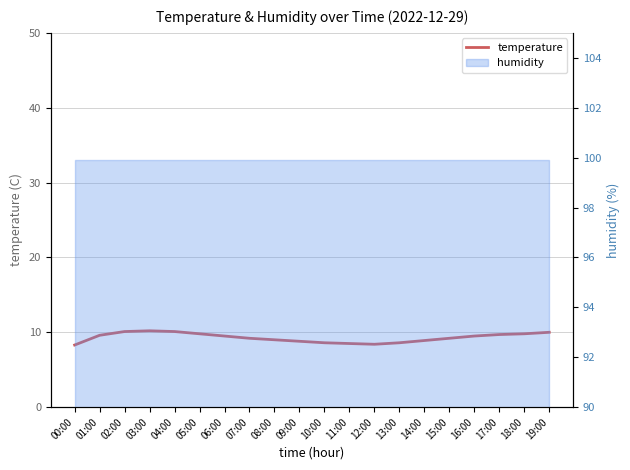

What is the difference between the maximum and minimum values?

1.9